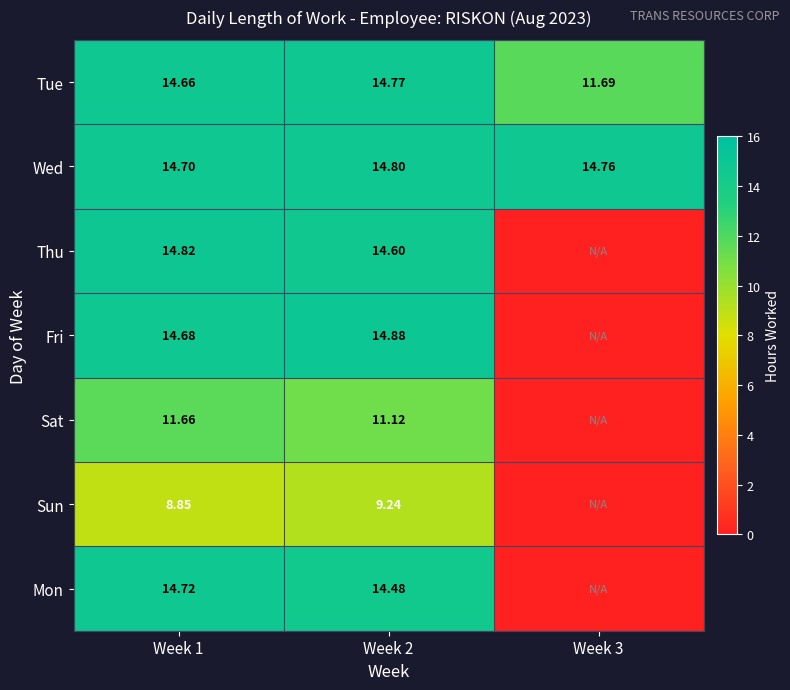

Is the value of Thu at Week 2 greater than the value of Sat at Week 1?

Yes